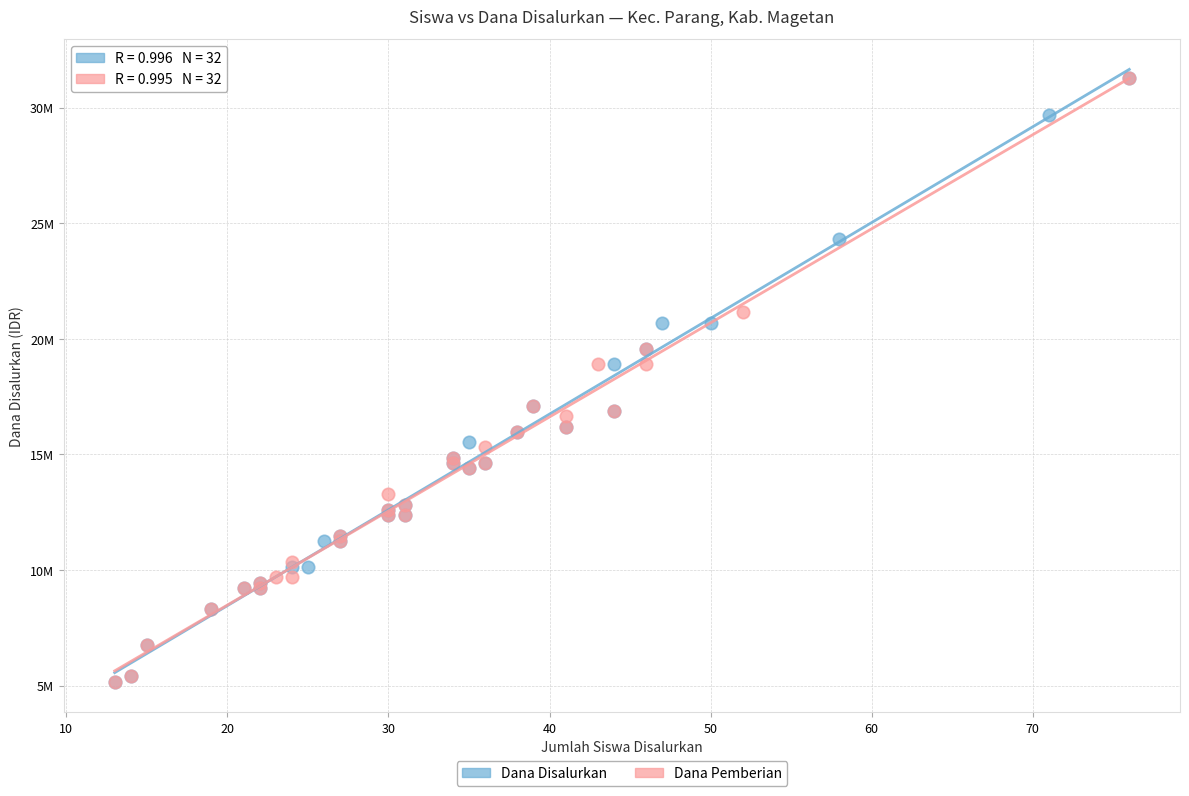

What are all the series names shown in the legend?

Dana Disalurkan, Dana Pemberian